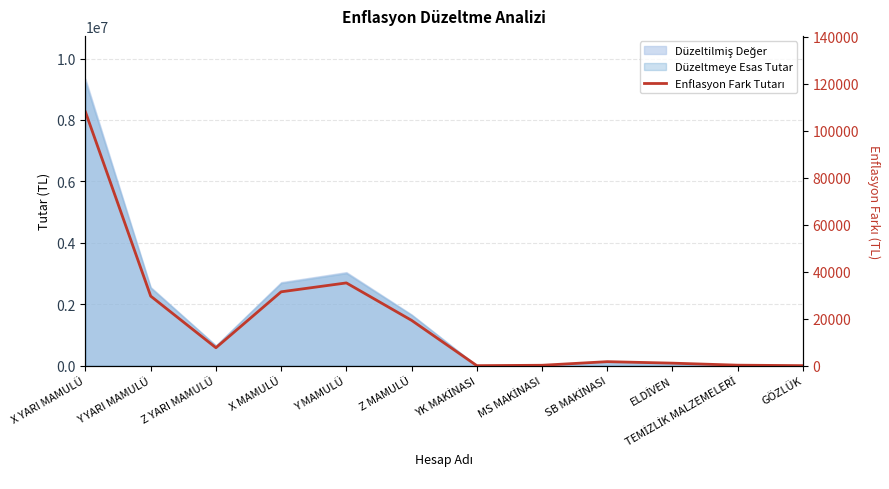

At which category does the data reach its first local valley?

Z YARI MAMULÜ